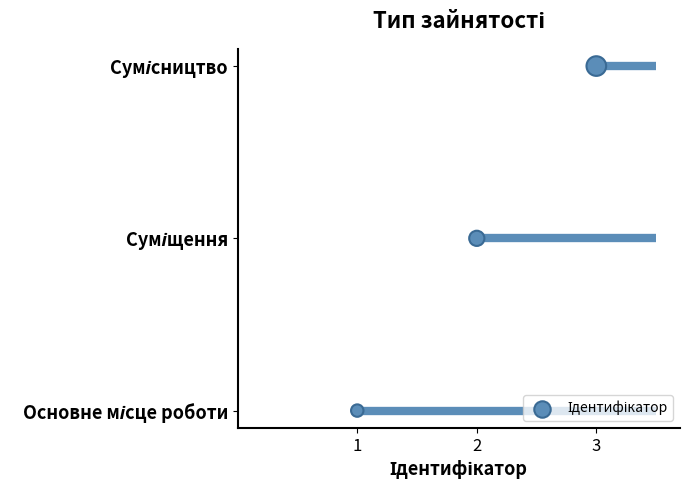

Which has a higher value, 3 or 1?

3